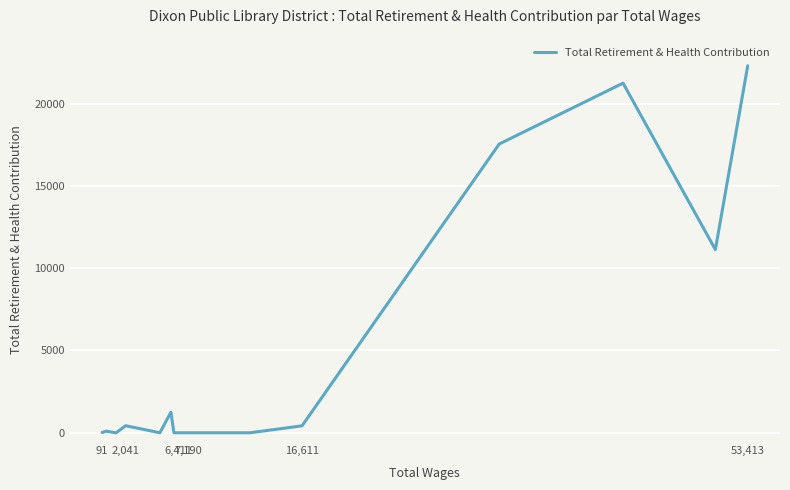

Count the number of categories in the chart.

21